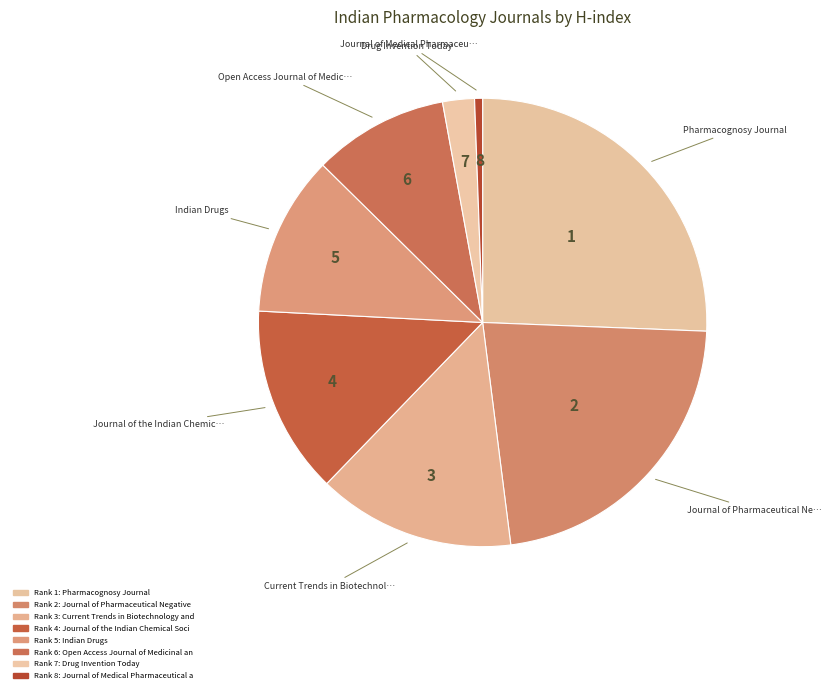

Rank the categories by value from highest to lowest.

Pharmacognosy Journal, Journal of Pharmaceutical Negative Results, Current Trends in Biotechnology and Pharmacy, Journal of the Indian Chemical Society, Indian Drugs, Open Access Journal of Medicinal and Aromatic Plants, Drug Invention Today, Journal of Medical Pharmaceutical and Allied Sciences